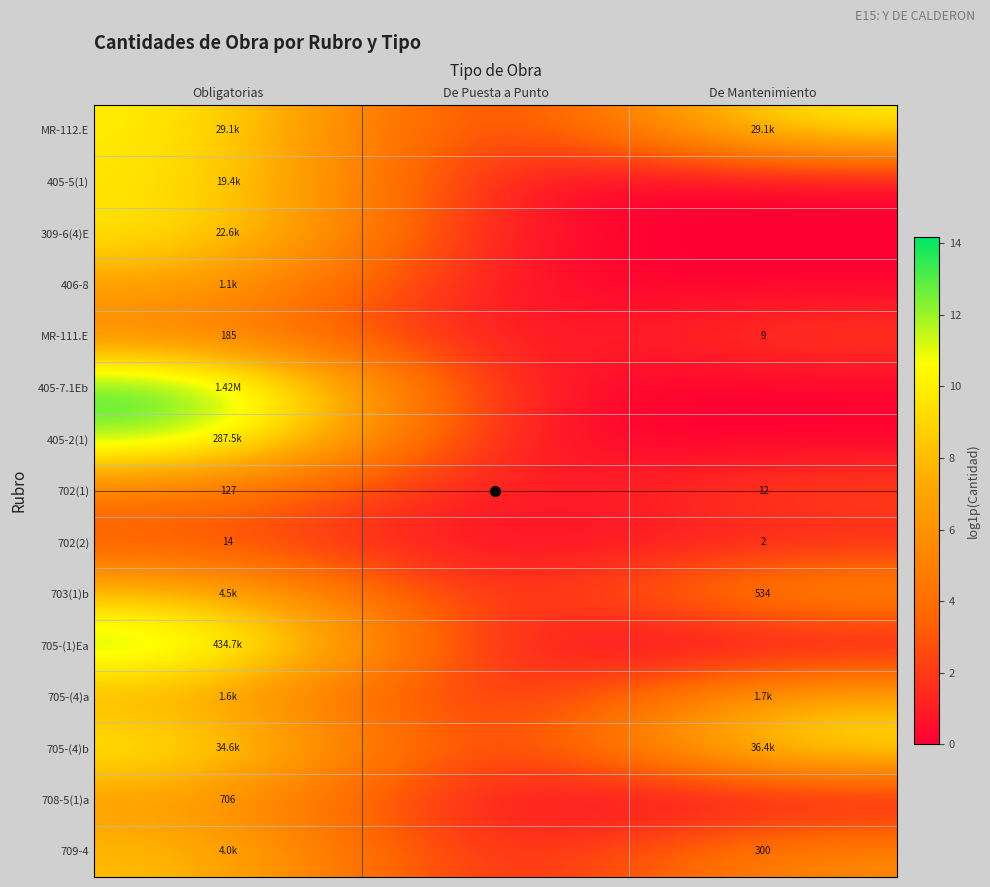

Is the value of 702(2) at De Mantenimiento greater than the value of MR-111.E at Obligatorias?

No